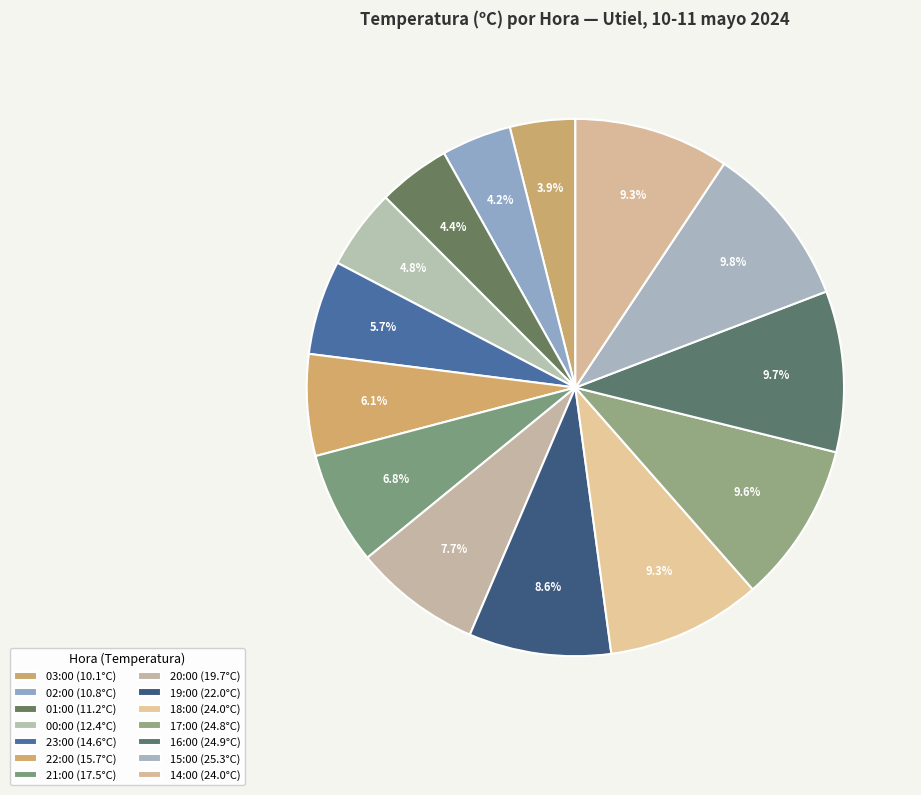

Is it true that 15:00 is 10% of the pie?

True